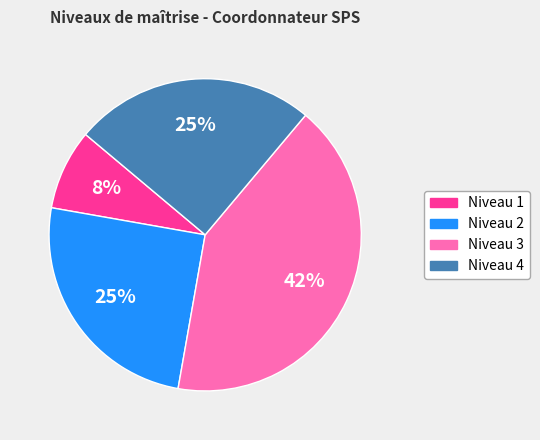

To the nearest percent, what is the average slice percentage?

25%